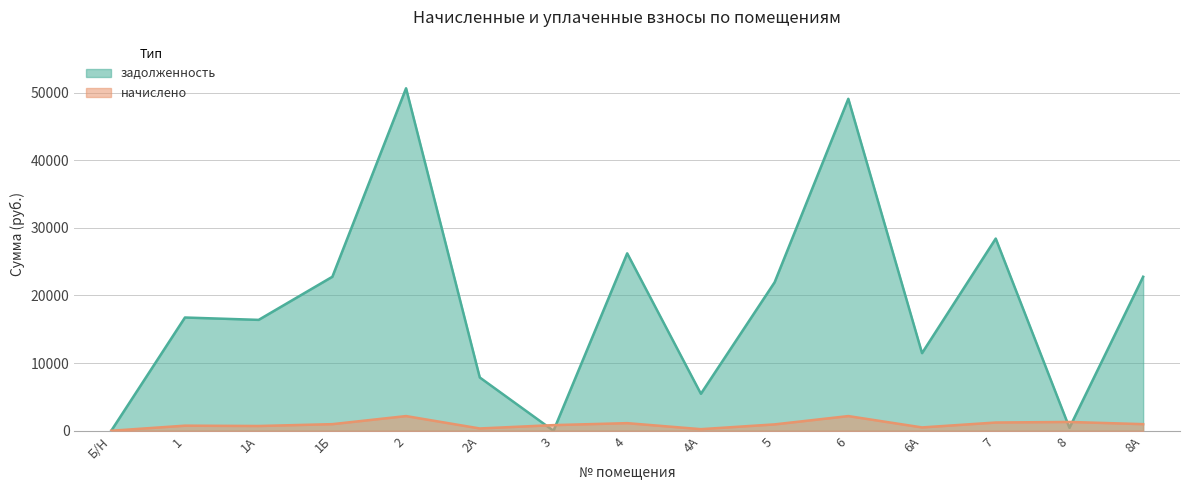

List the series in order of their peak value, lowest first.

начислено, задолженность